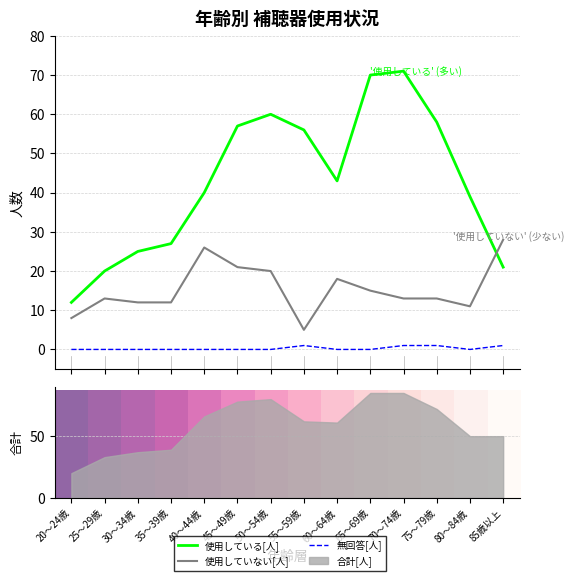

What is the difference between the second highest and second lowest values in the 使用していない[人] series?

18.0